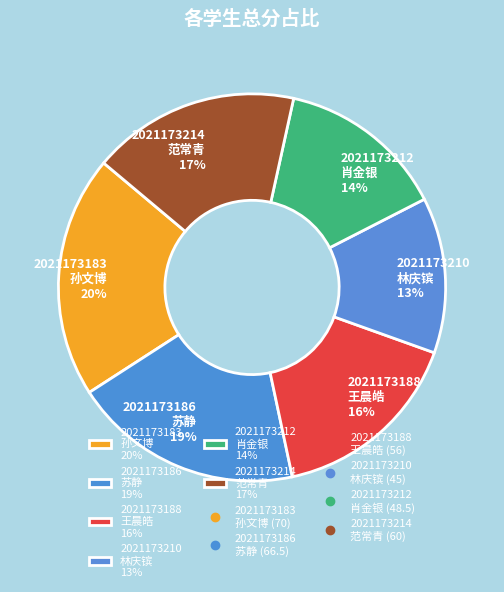

Is 2021173188 王晨皓 16% the majority of the pie?

No